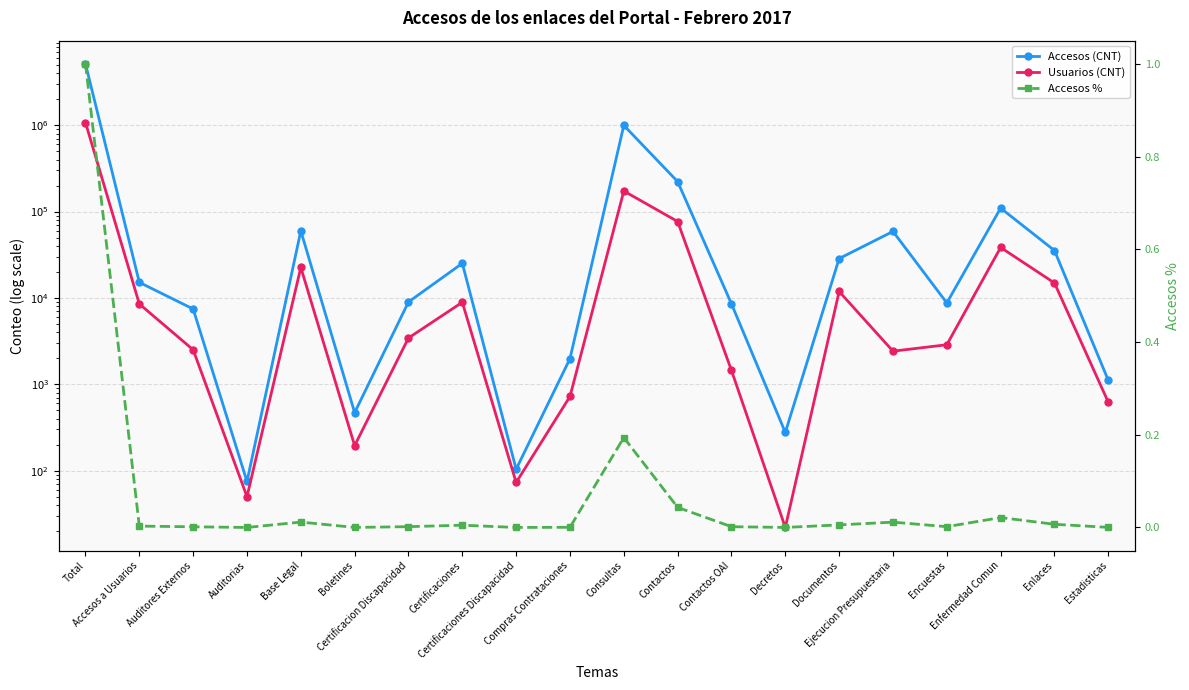

The value of Accesos (CNT) at Certificaciones Discapacidad is 166.9. True or false?

False